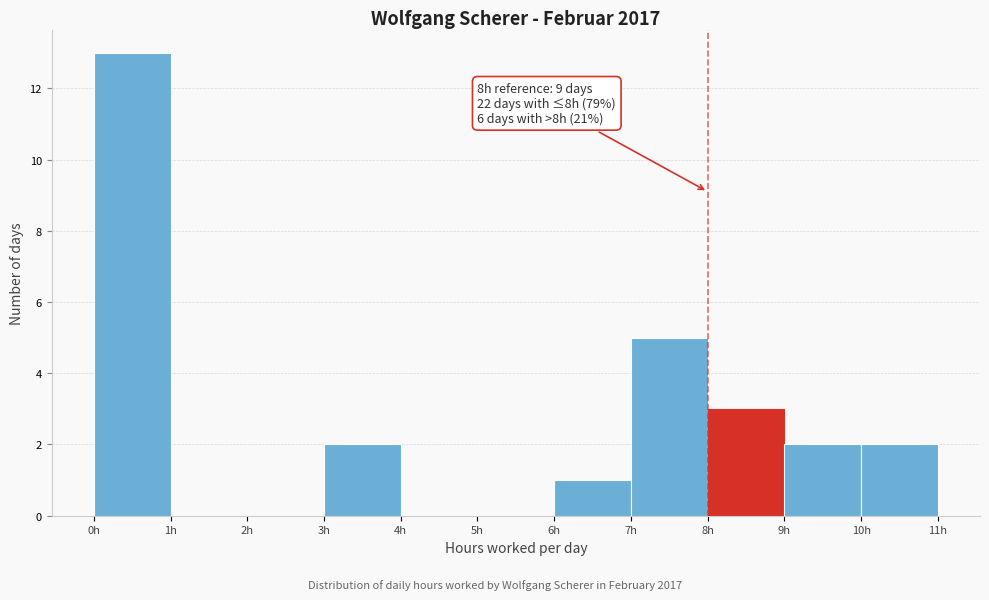

Over which range of the x-axis is the bar tallest?

0 to 1